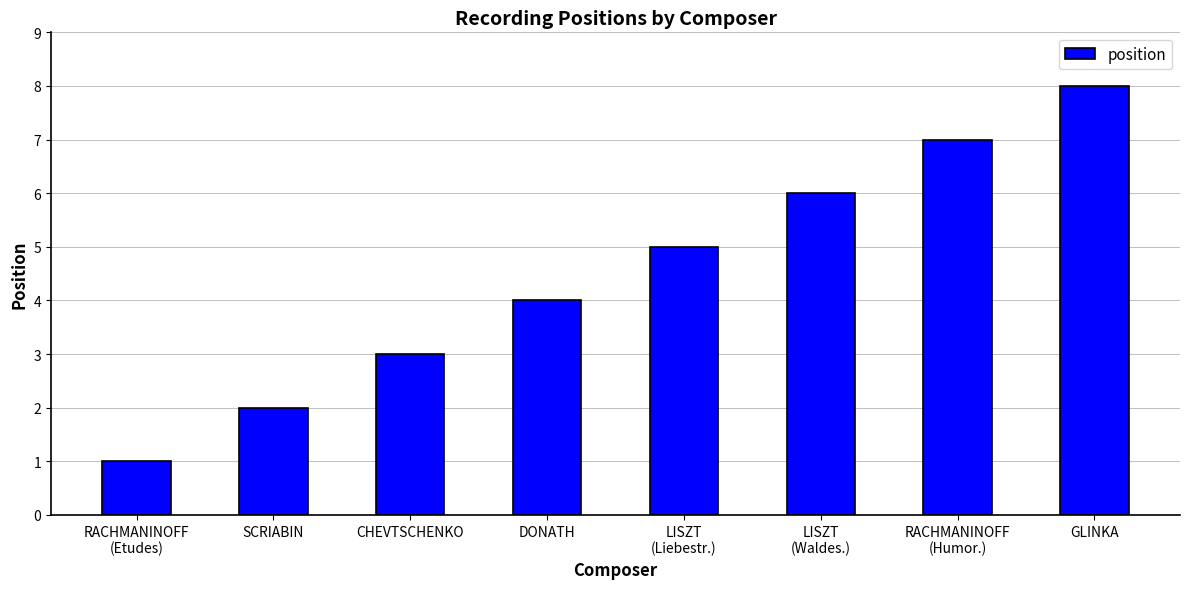

Between DONATH and LISZT
(Waldes.), which is larger?

LISZT
(Waldes.)